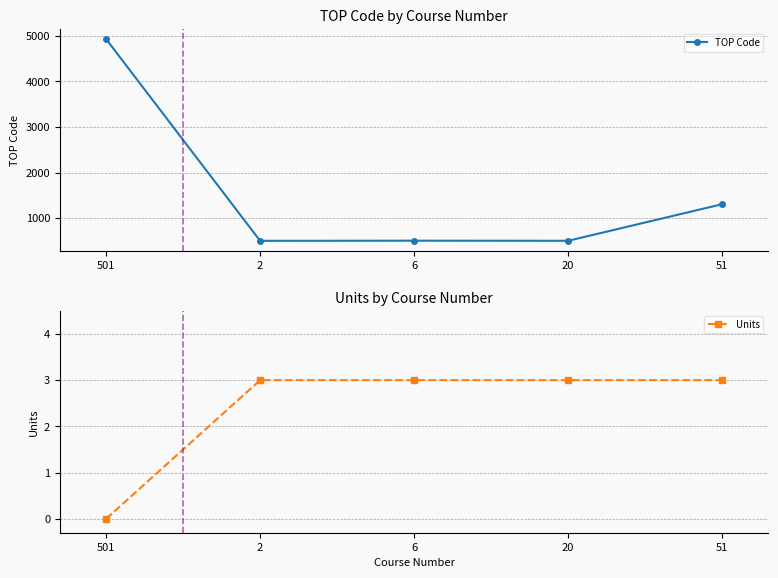

At 501, list the series in order from smallest to largest.

Units, TOP Code